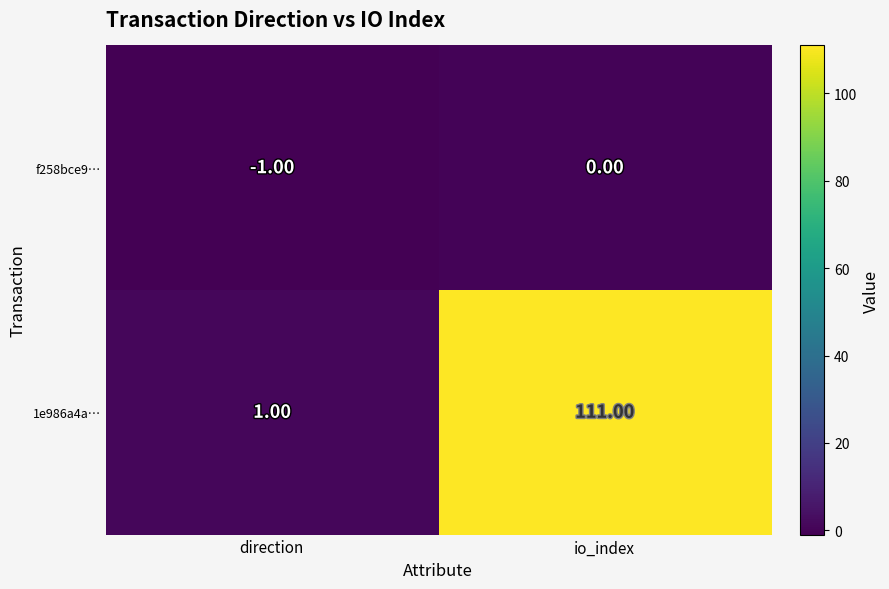

Which label corresponds to the largest value in the chart?

io_index